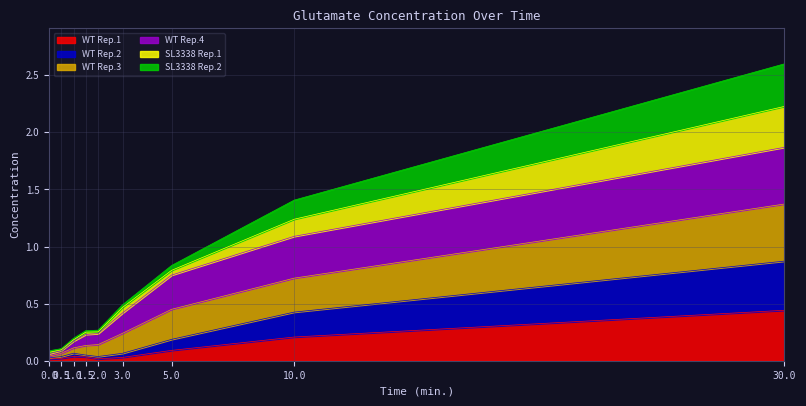

What are all the series names shown in the legend?

WT Rep.1, WT Rep.2, WT Rep.3, WT Rep.4, SL3338 Rep.1, SL3338 Rep.2